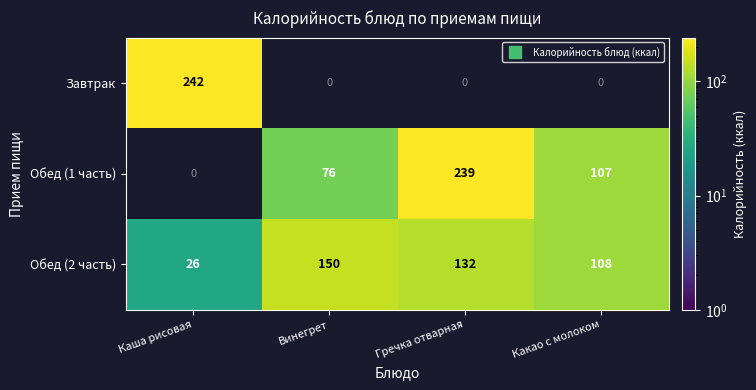

The Обед (1 часть) series shows 63.4 at Гречка отварная. True or false?

False